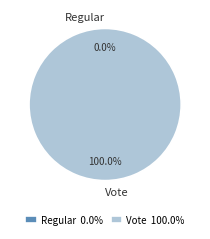

What percentage is NOT represented by Regular?

100.0%